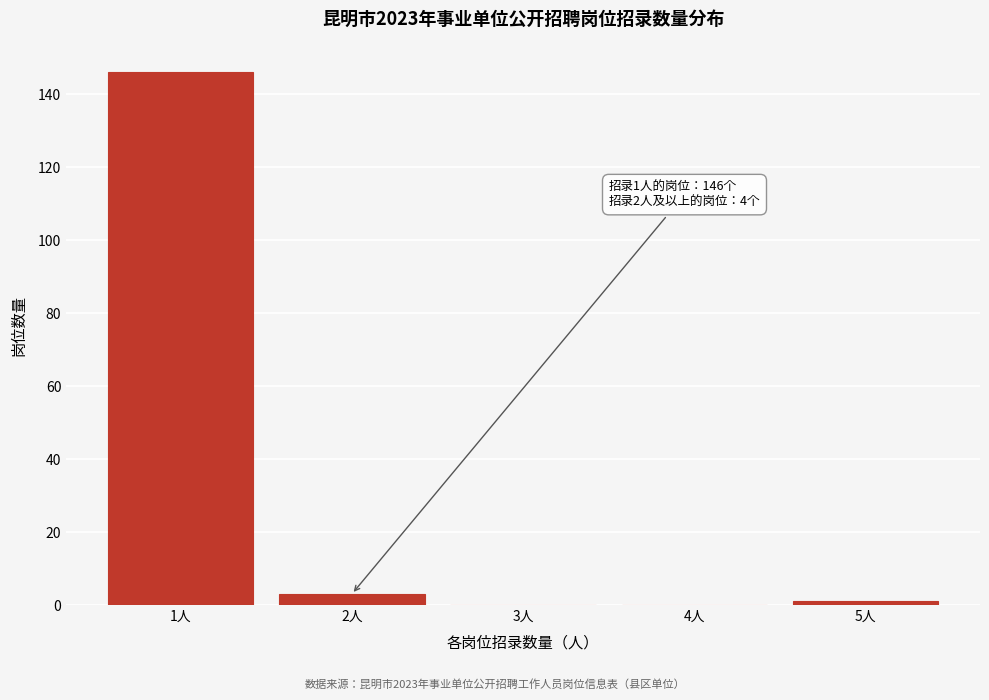

Over which range of the x-axis is the bar tallest?

0.5 to 1.5